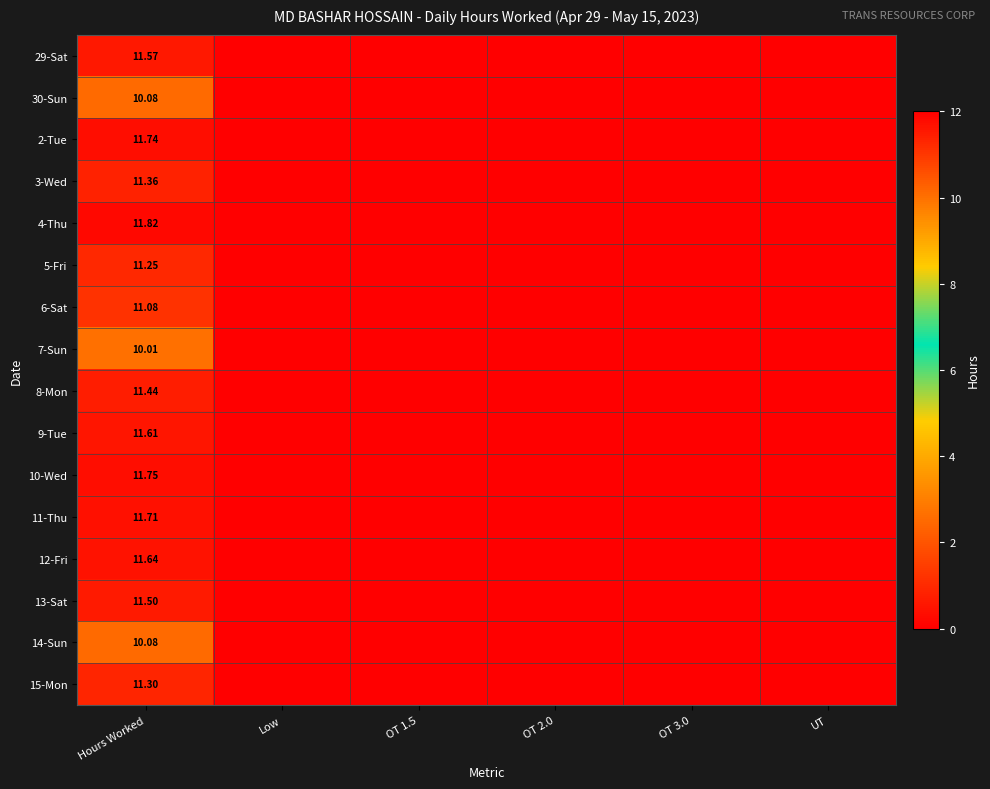

True or false: 4-Thu has a value of 7.5 at OT 2.0.

False